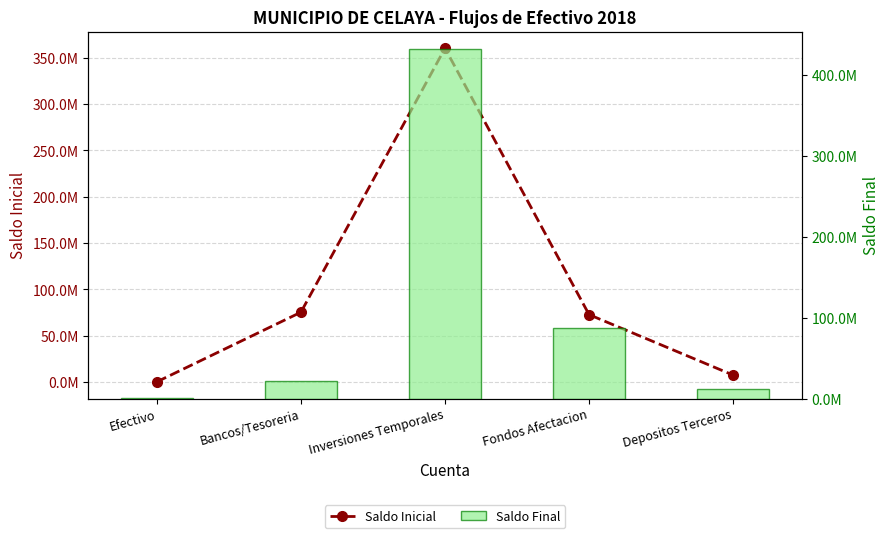

What is the label of the 5th bar from the right?

Efectivo